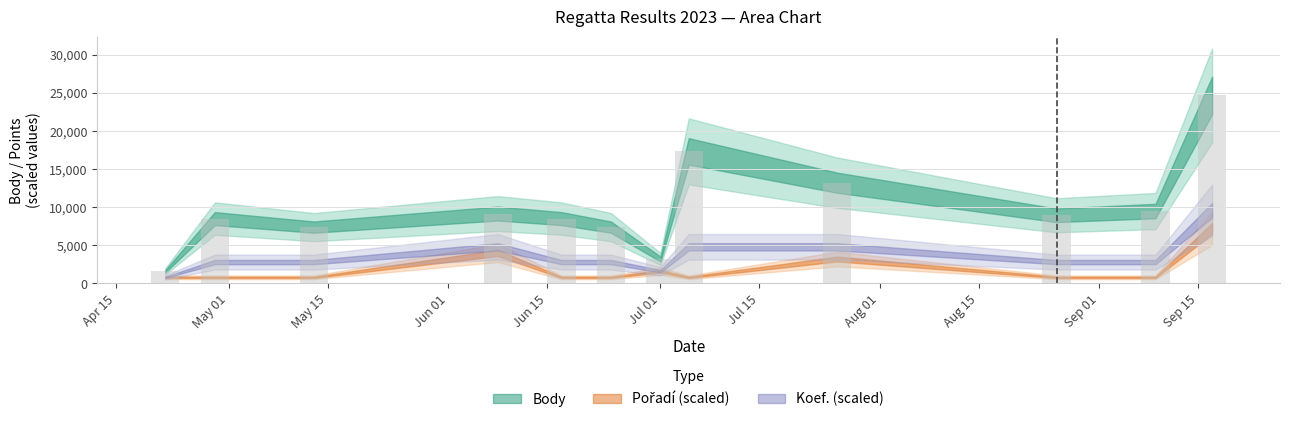

What is the value of the 2nd bar from the left?

8505